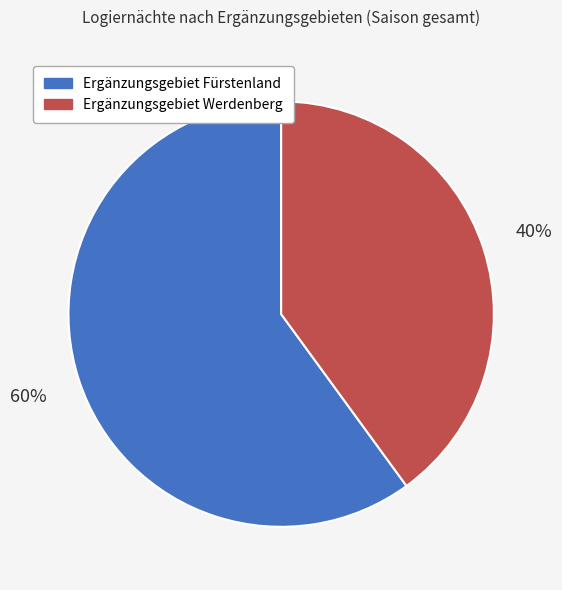

Is the sum of Ergänzungsgebiet Fürstenland and Ergänzungsgebiet Werdenberg greater than half?

Yes